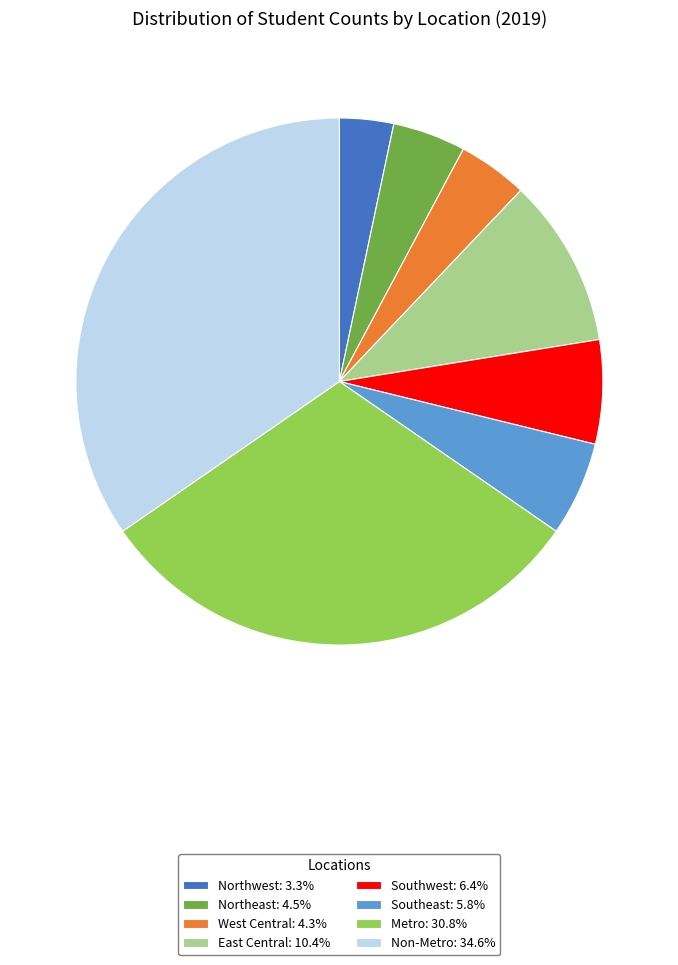

Which has a higher value, West Central or Metro?

Metro